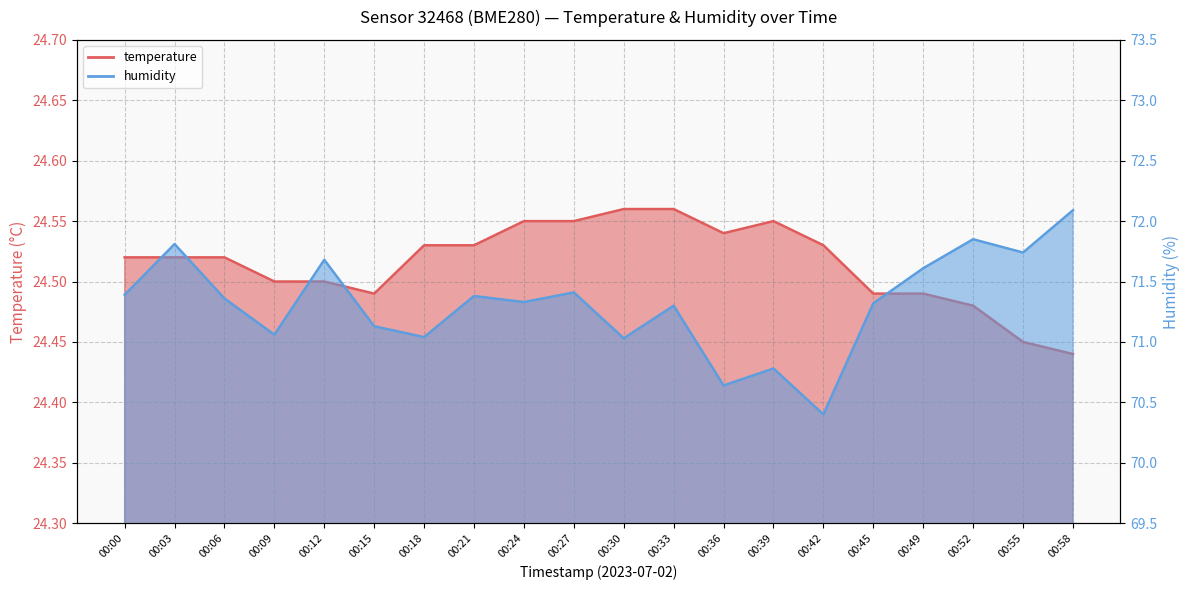

In temperature, how many points are higher than both neighbors (excluding endpoints)?

1